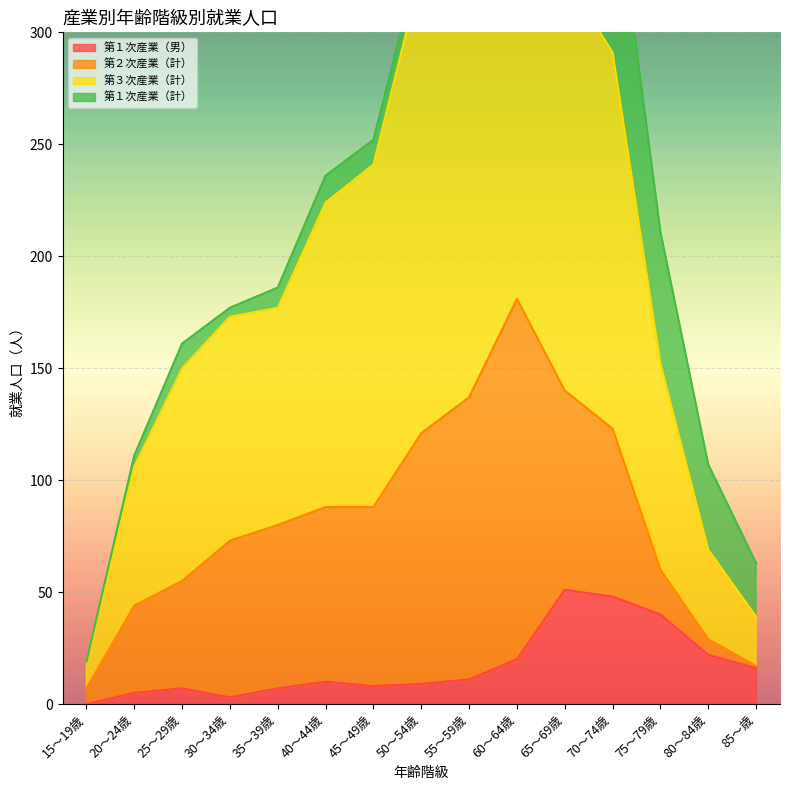

Rank the categories by 第３次産業（計） value from highest to lowest.

60～64歳, 55～59歳, 50～54歳, 65～69歳, 70～74歳, 45～49歳, 40～44歳, 35～39歳, 30～34歳, 75～79歳, 25～29歳, 20～24歳, 80～84歳, 85～歳, 15～19歳